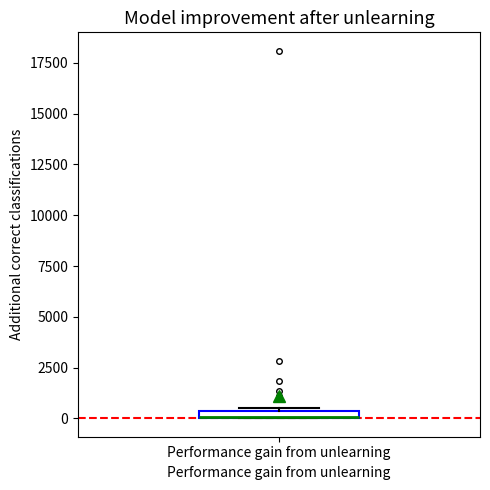

Where is the upper edge of the box for Performance gain from unlearning on the y-axis? The values are not printed on the chart, so give them approximately, as read against the axis.

500